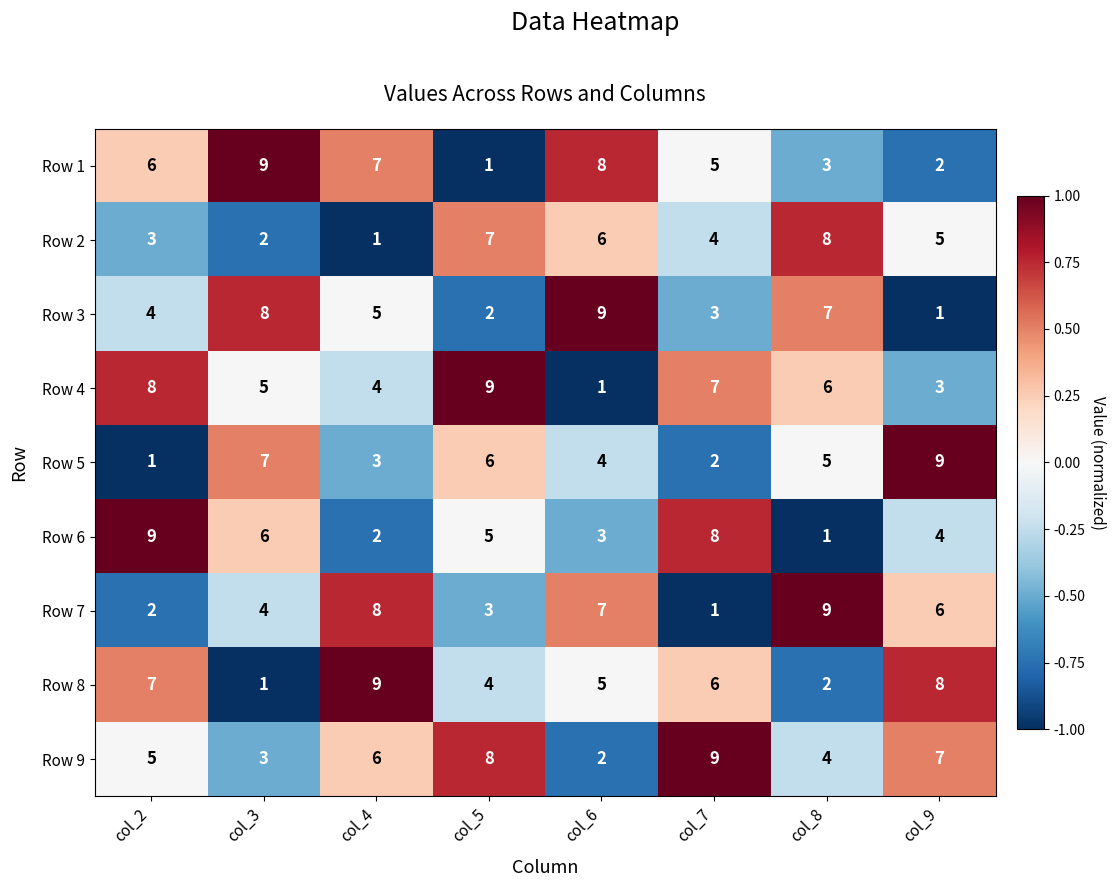

What is the difference between the highest and lowest values at col_8?

8